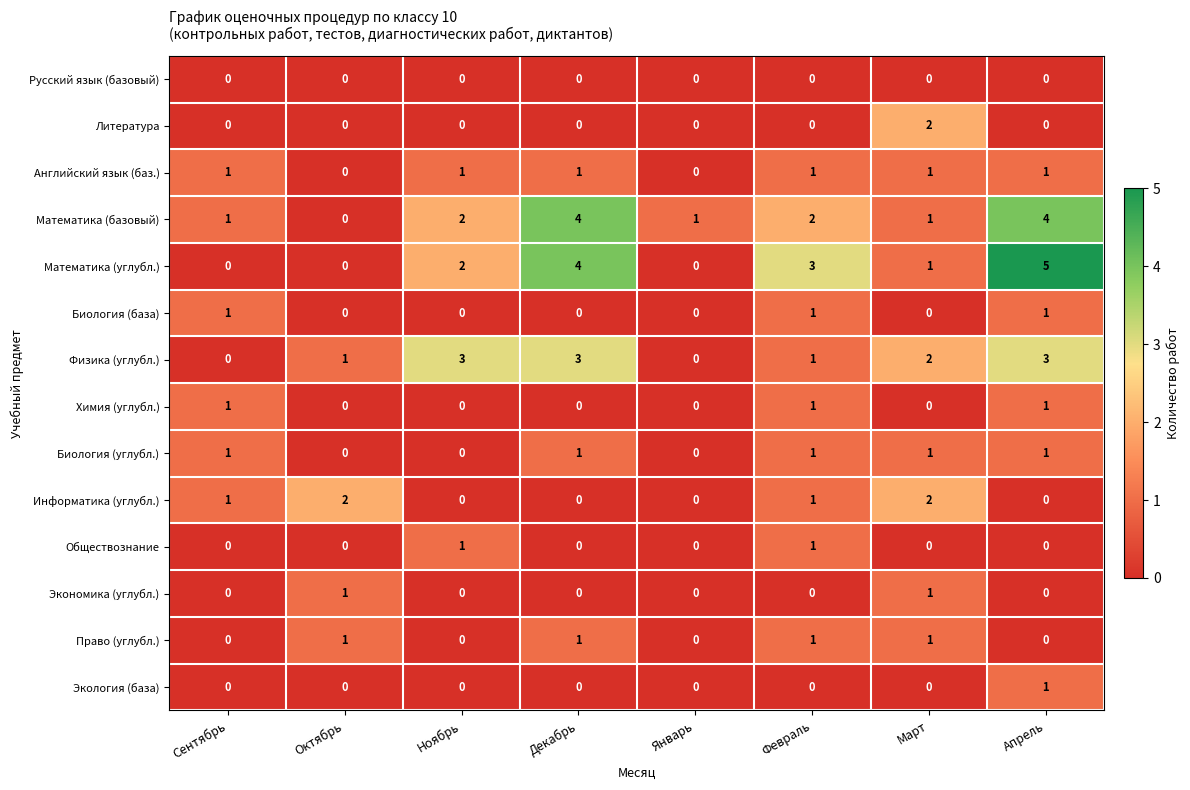

The value of Химия (углубл.) at Январь is 0. True or false?

True